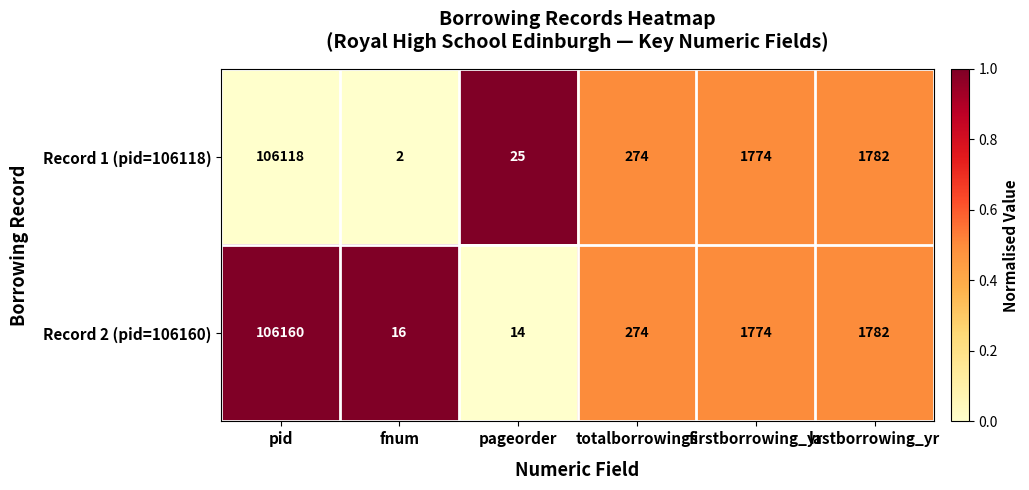

At which label is Record 1 (pid=106118) closest to 53060?

lastborrowing_yr